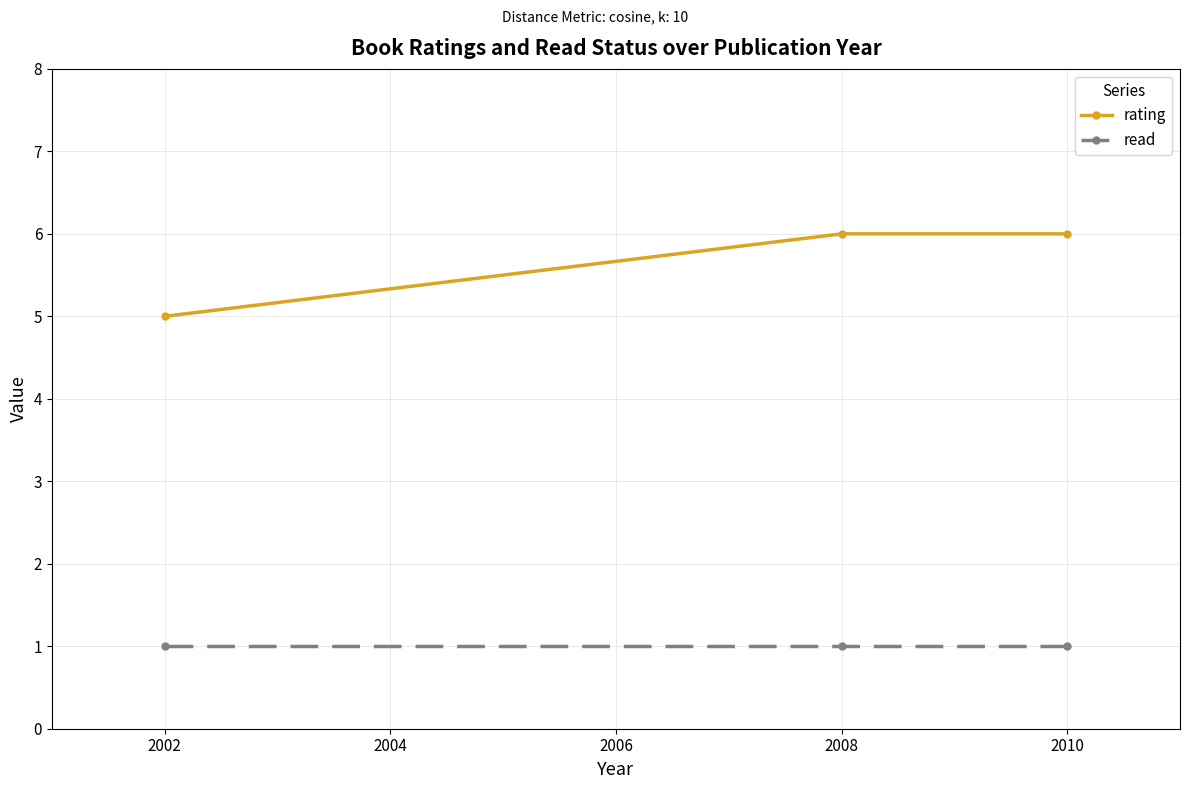

Which series changed the most between 2002 and 2008?

rating